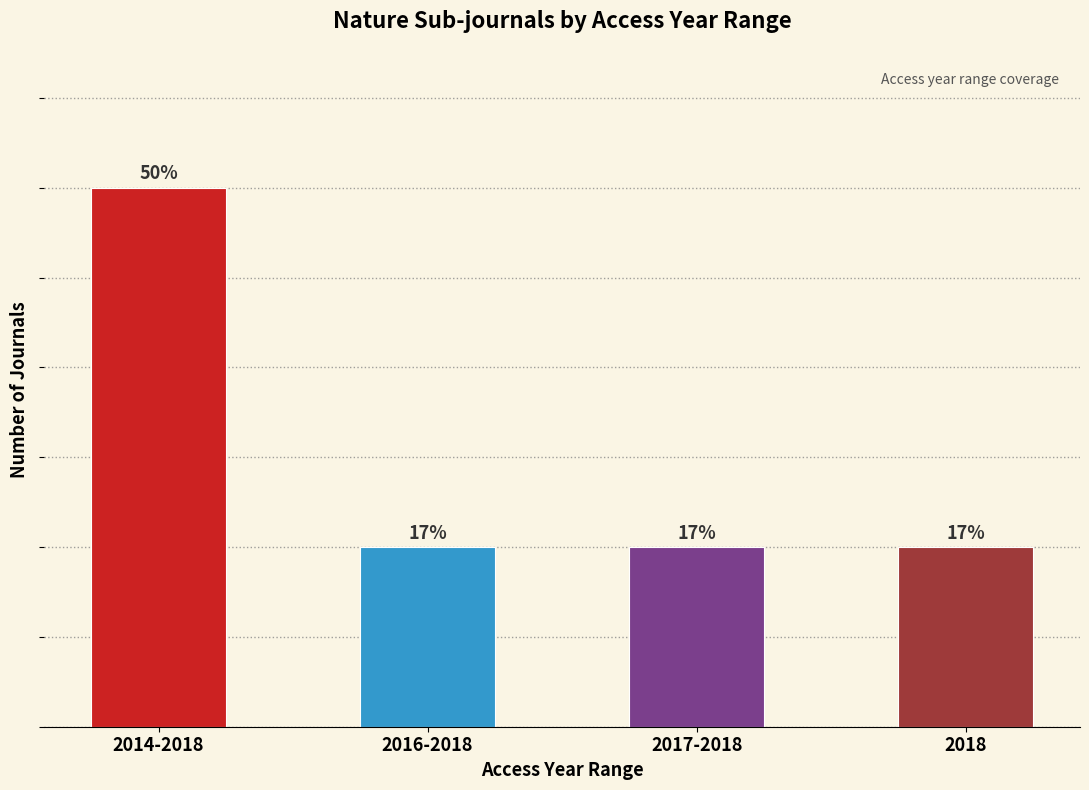

Does the chart contain any negative values?

No